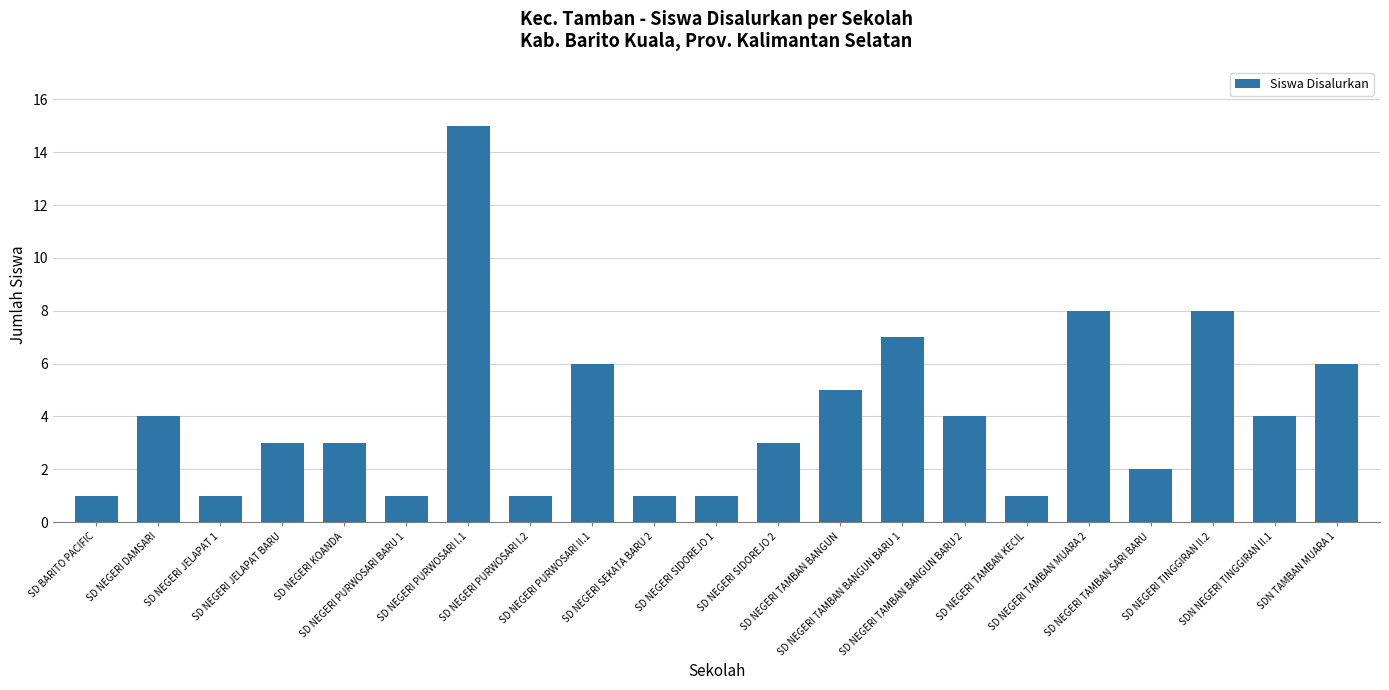

What is the difference between the second highest and second lowest values?

7